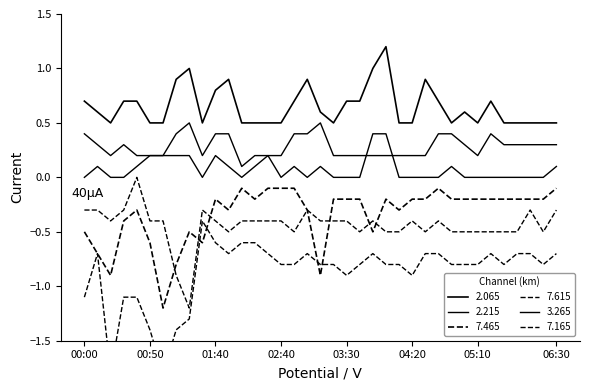

True or false: 7.465 and 2.215 intersect in this chart.

False